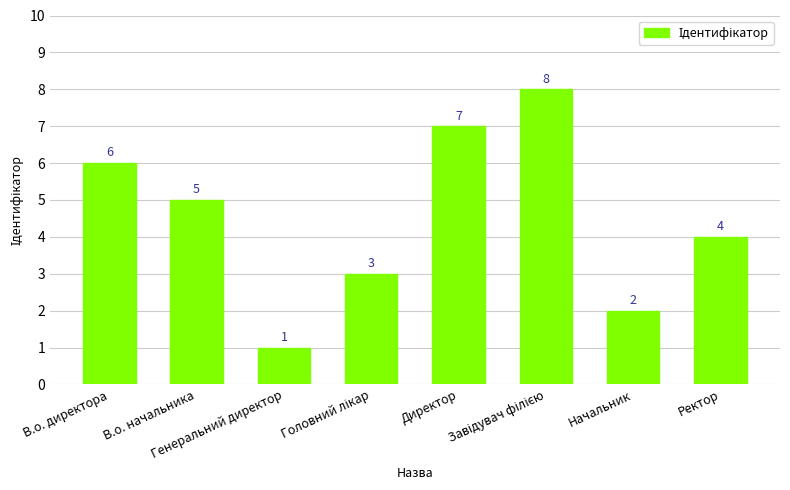

Where does the data first go above 5?

В.о. директора